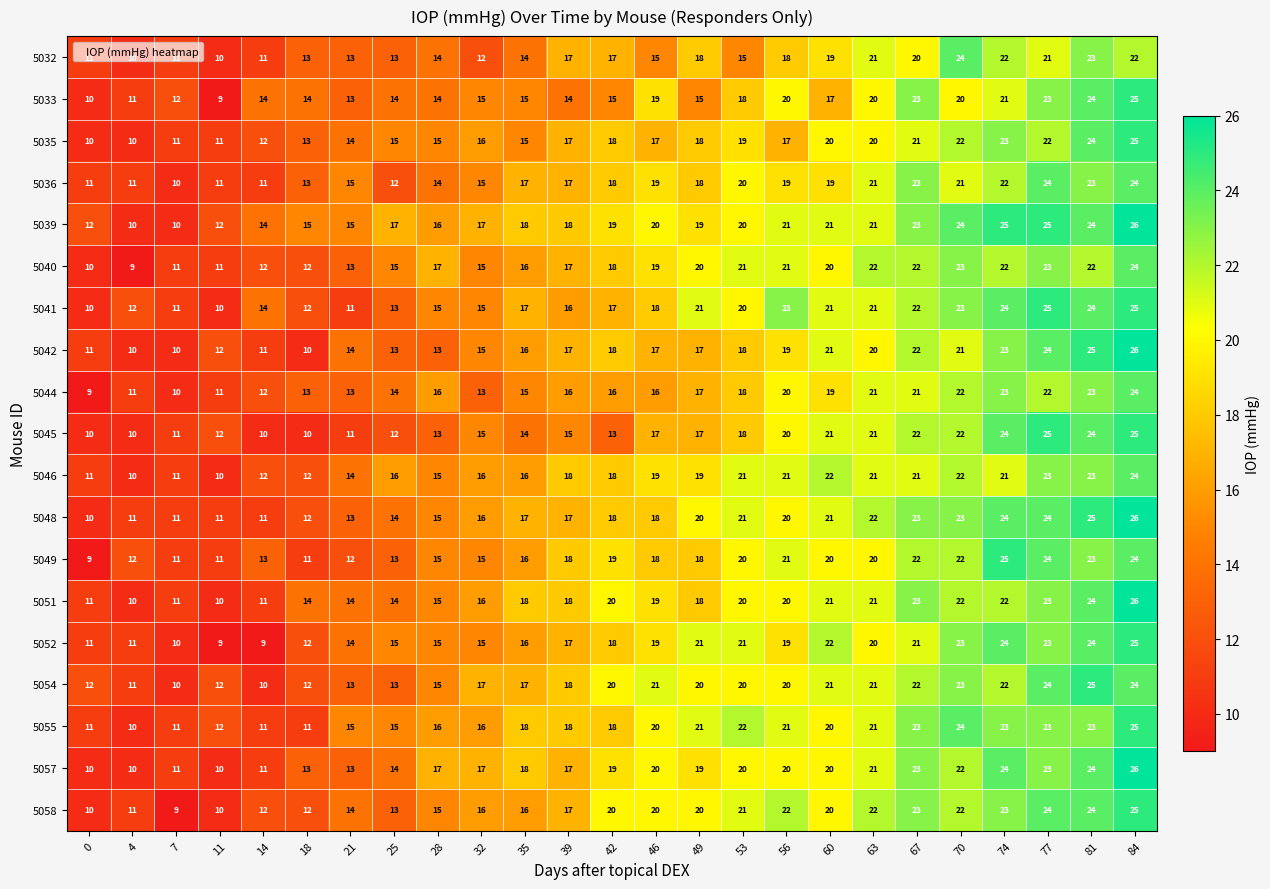

True or false: 5045 has a value of 10 at 14.

True